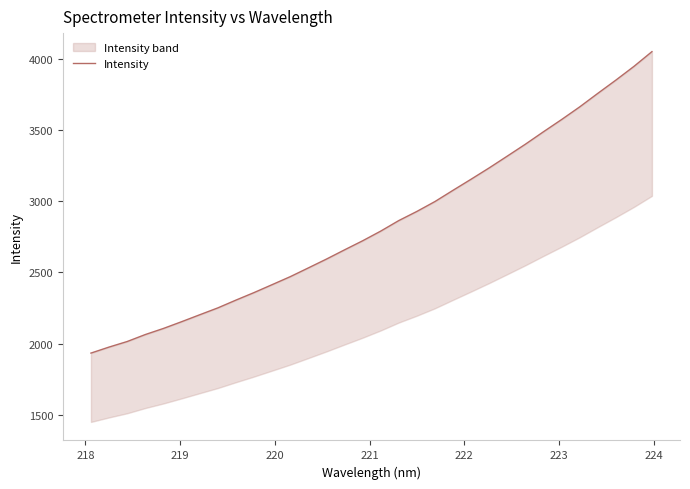

True or false: the data has more than 1 interior local peaks.

False